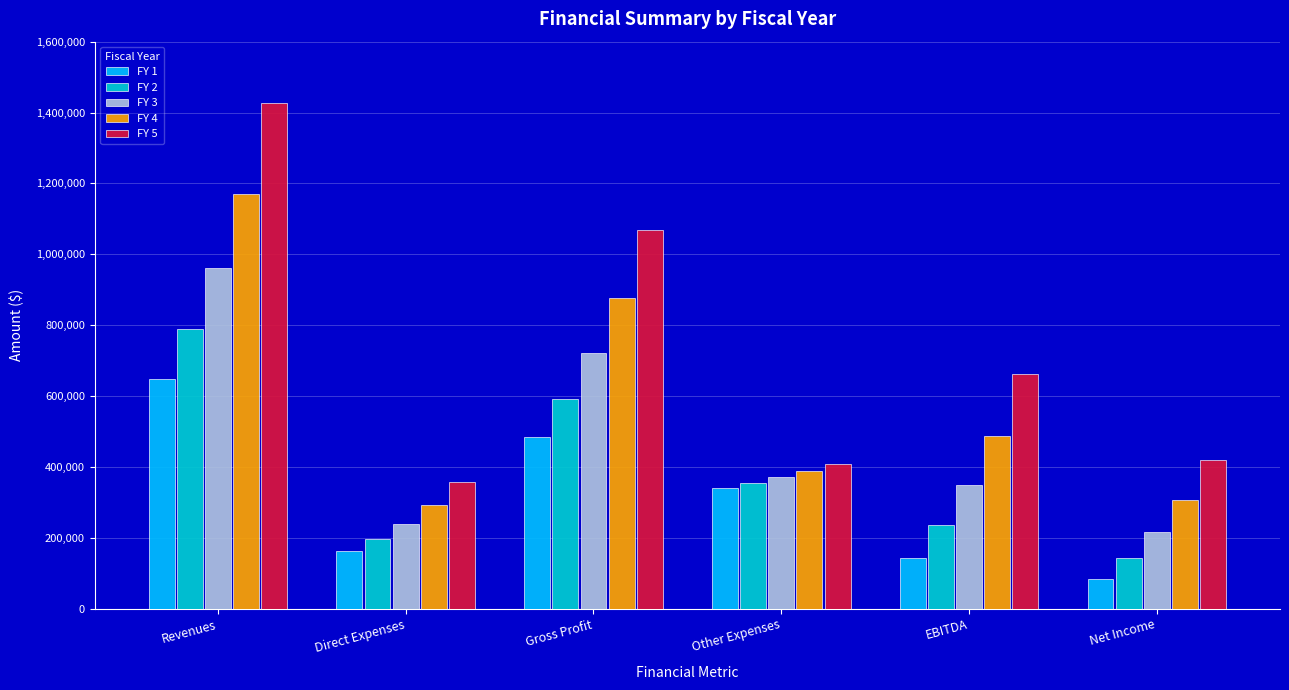

What position from the left is Other Expenses?

4